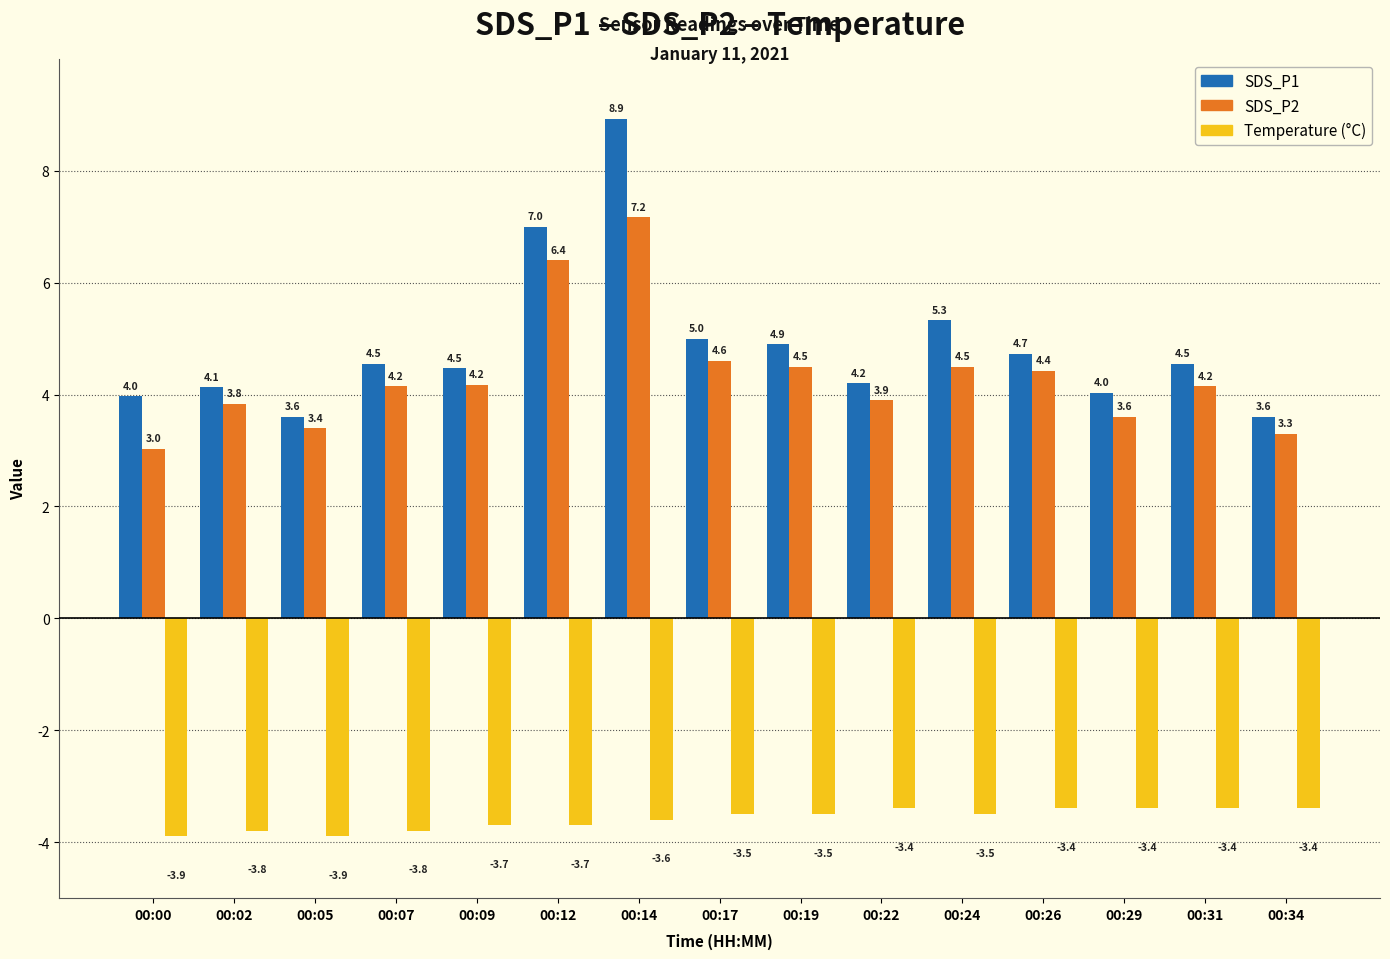

What is the total value across all series at 00:34?

3.5